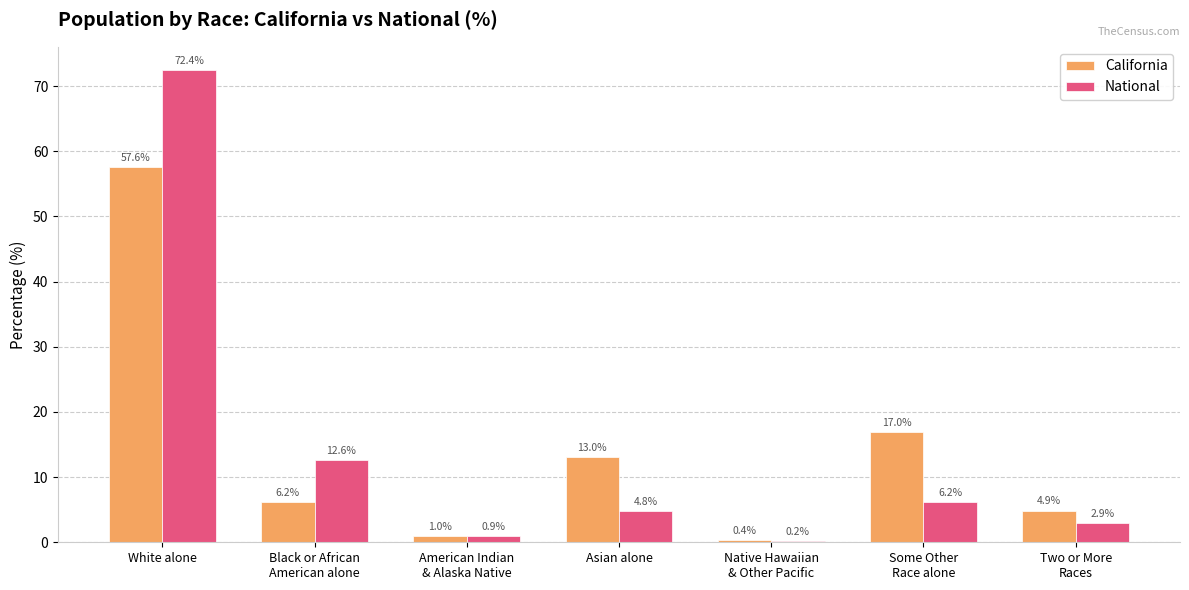

What is the maximum value for National?

72.4